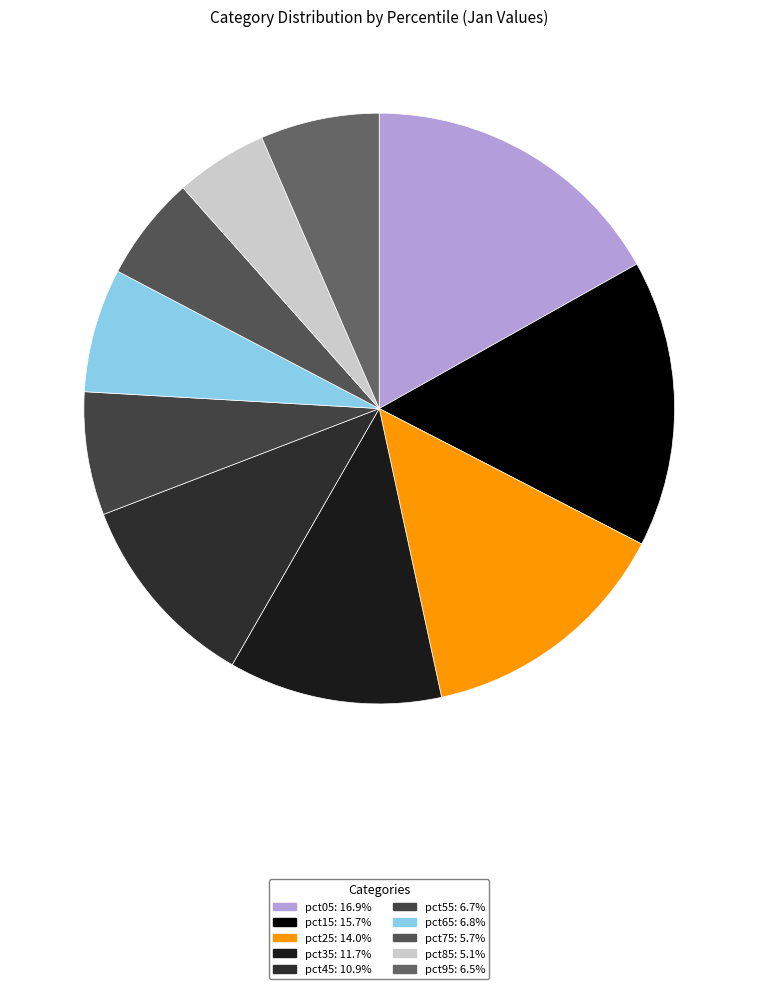

What percentage is the pct85 slice, to the nearest percent?

5%